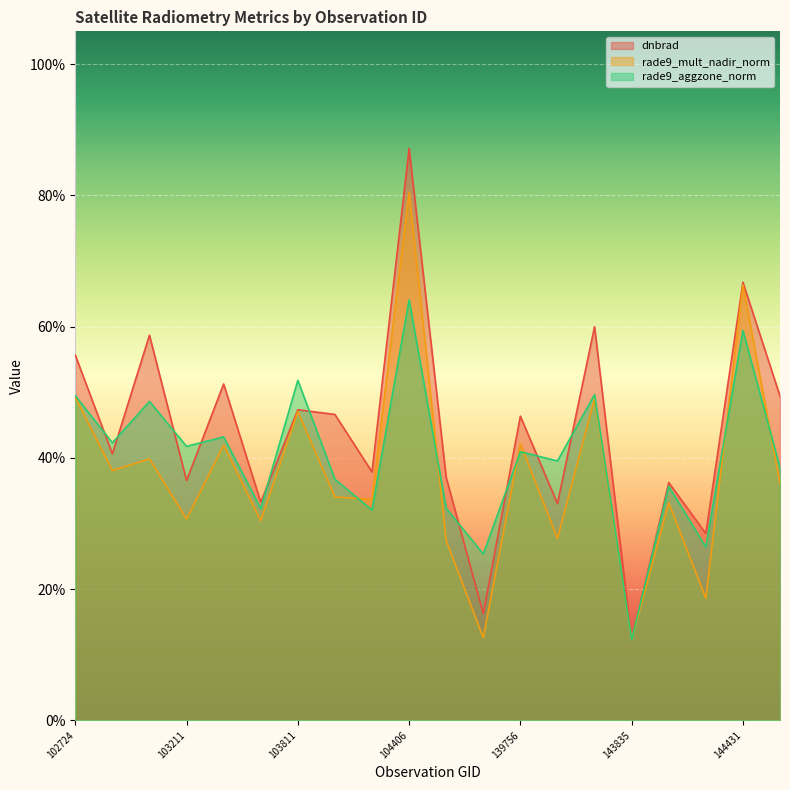

Reading right to left, transcribe all the data shown in this chart.

dnbrad: 0.5	0.7	0.3	0.4	0.1	0.6	0.3	0.5	0.2	0.4	0.9	0.4	0.5	0.5	0.3	0.5	0.4	0.6	0.4	0.6
rade9_mult_nadir_norm: 0.4	0.7	0.2	0.3	0.1	0.5	0.3	0.4	0.1	0.3	0.8	0.3	0.3	0.5	0.3	0.4	0.3	0.4	0.4	0.5
rade9_aggzone_norm: 0.4	0.6	0.3	0.4	0.1	0.5	0.4	0.4	0.3	0.3	0.6	0.3	0.4	0.5	0.3	0.4	0.4	0.5	0.4	0.5